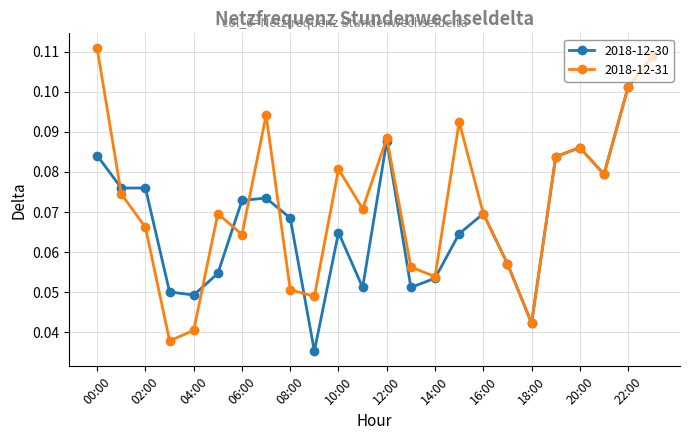

Which series has the largest total across all categories?

2018-12-31